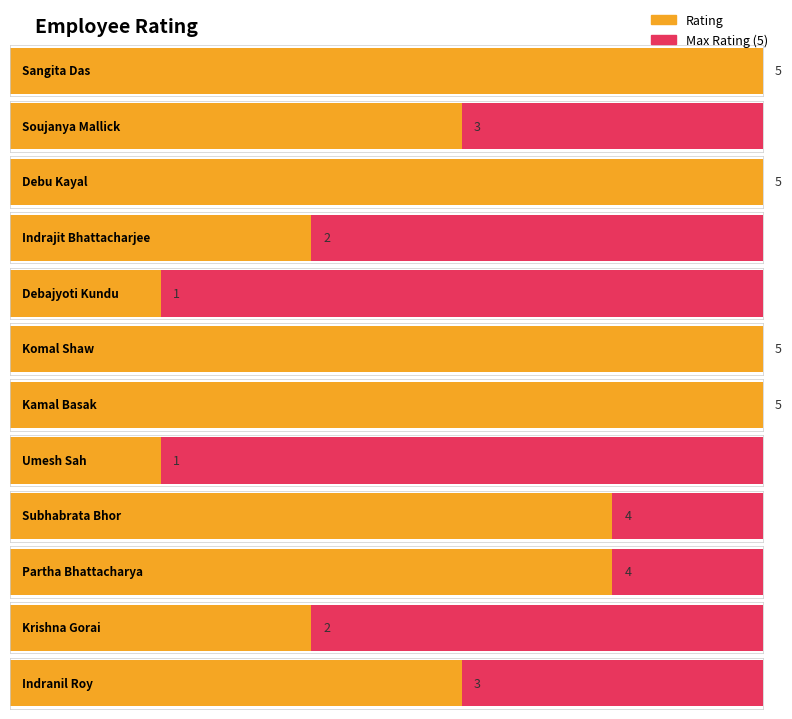

At which category does the chart reach its minimum across all series?

Debajyoti Kundu